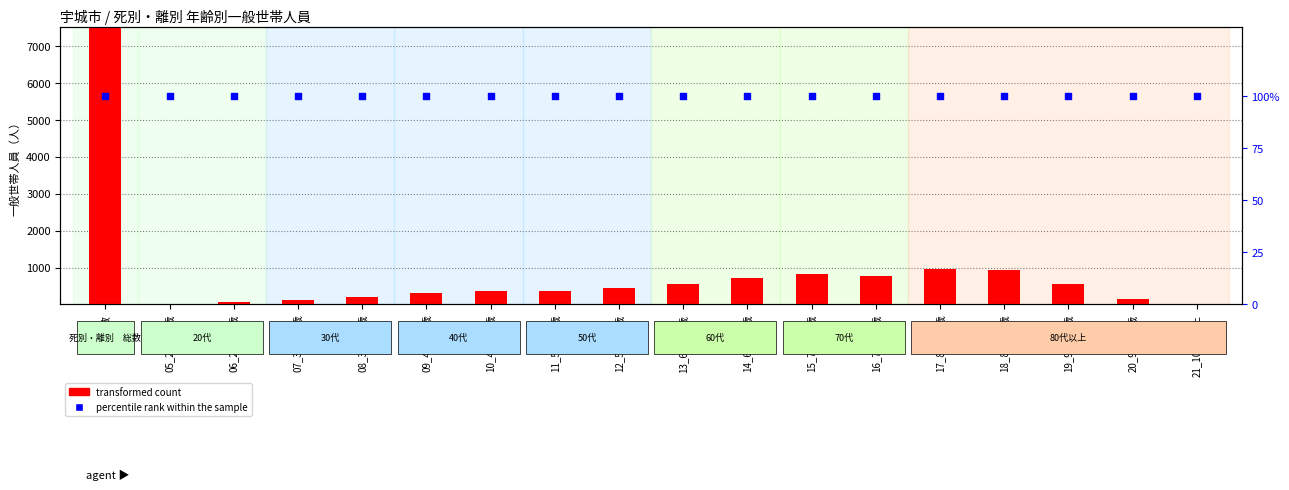

Which series has the widest spread of Y values?

transformed count